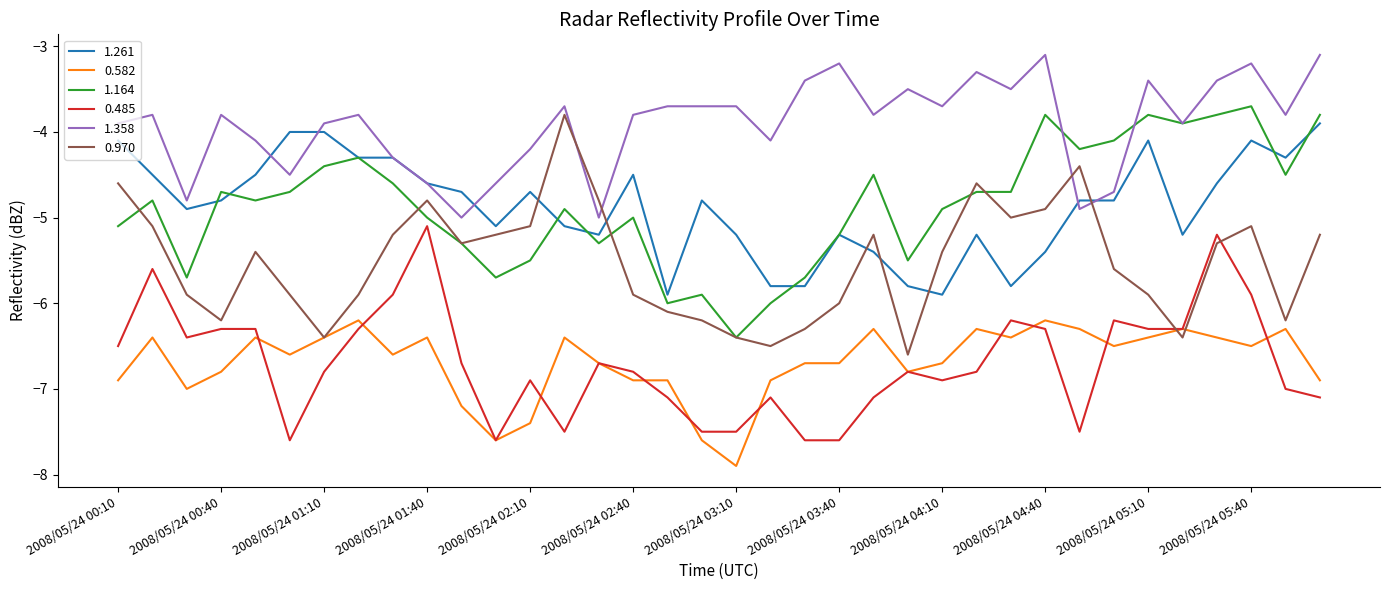

What is the maximum value shown in the chart?

-3.1